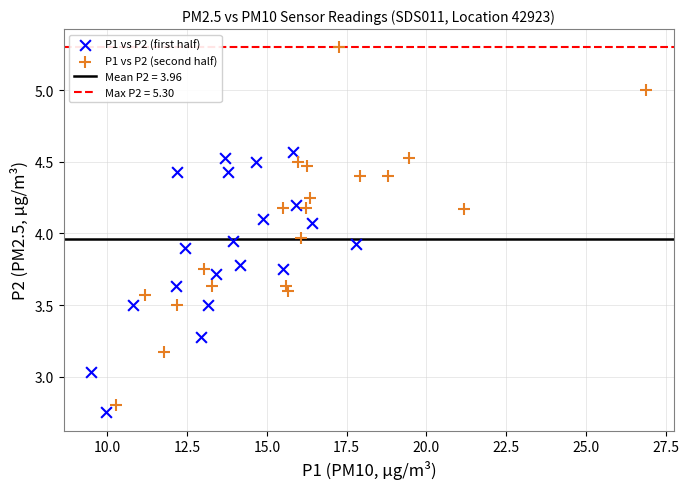

Which series has the widest spread of Y values?

P1 vs P2 (second half)